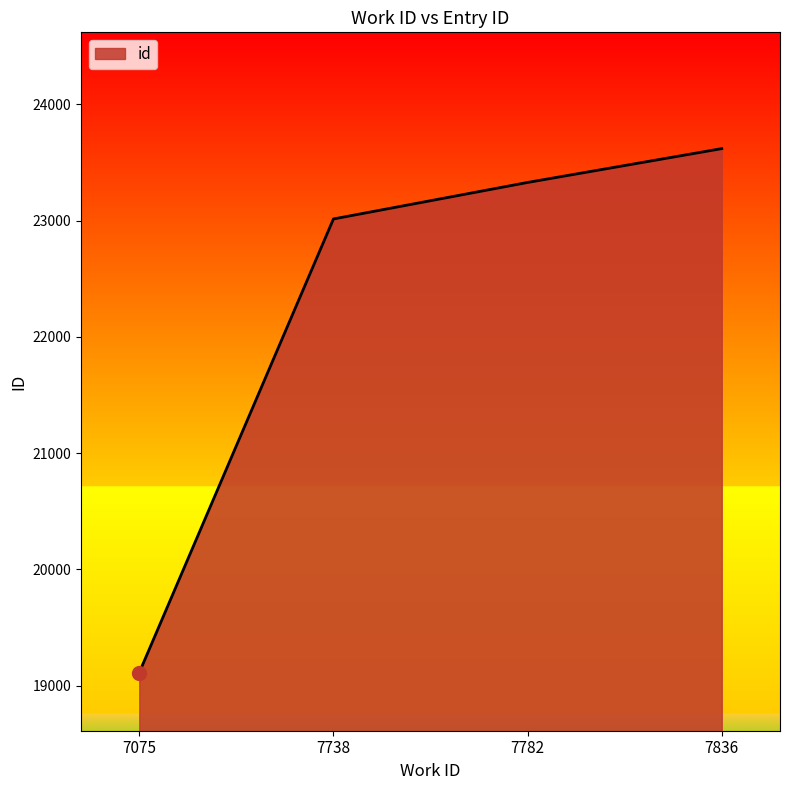

Which label corresponds to the largest value in the chart?

7836